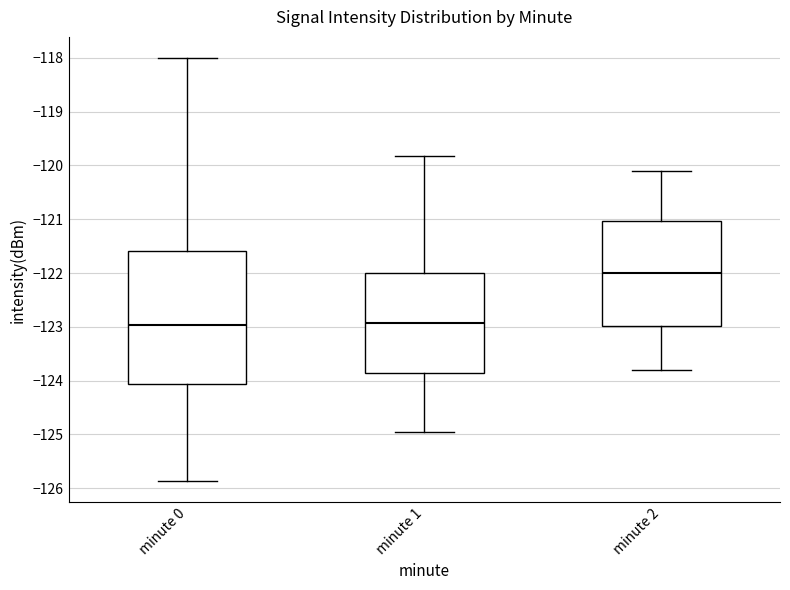

Reading left to right, transcribe this box plot: for each box, give where its median line is, the range the box spans, and where its two whiskers end, as read against the y-axis. The values are not printed on the chart, so give them approximately, as read against the axis.

minute 0: median -123.0, box -124.1 to -121.6, whiskers -125.9 to -118.0
minute 1: median -122.9, box -123.9 to -122.0, whiskers -125.0 to -119.8
minute 2: median -122.0, box -123.0 to -121.0, whiskers -123.8 to -120.1